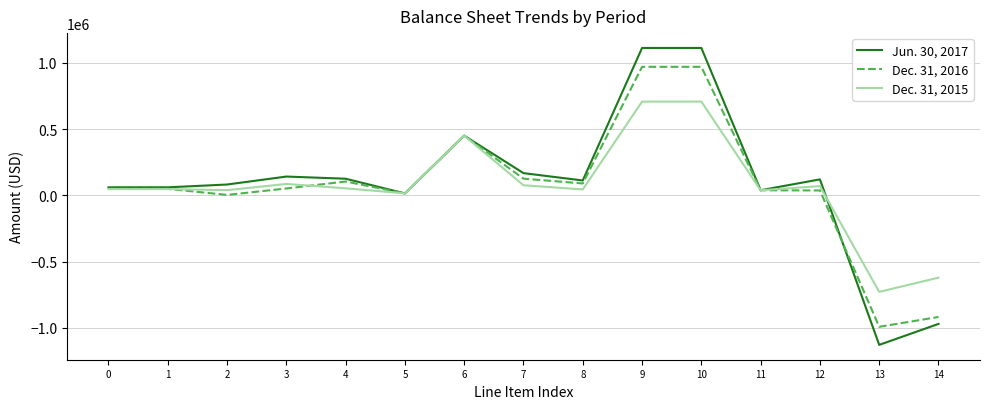

Rank the series by their maximum value, from lowest to highest.

Dec. 31, 2015, Dec. 31, 2016, Jun. 30, 2017